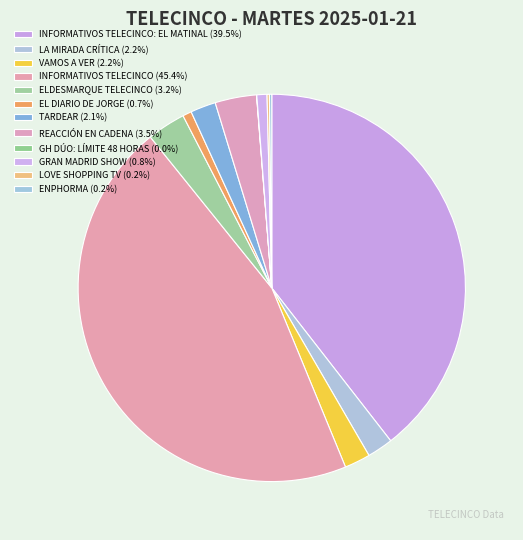

Is there a majority slice in this chart?

No